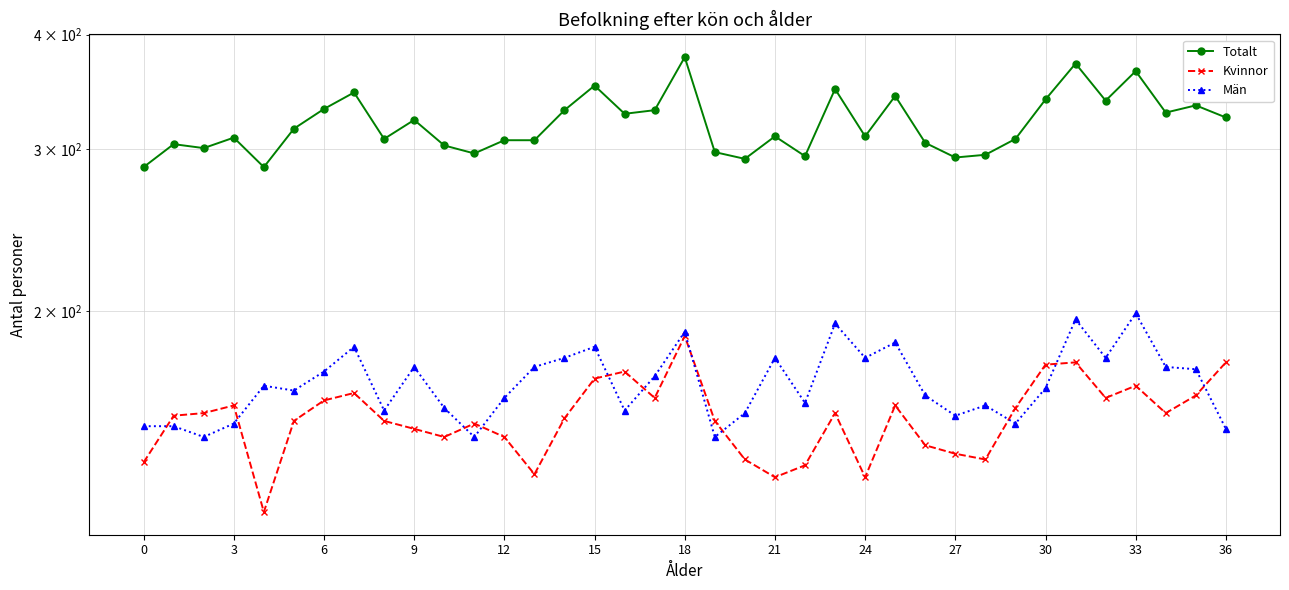

How many data points does each series have?

37